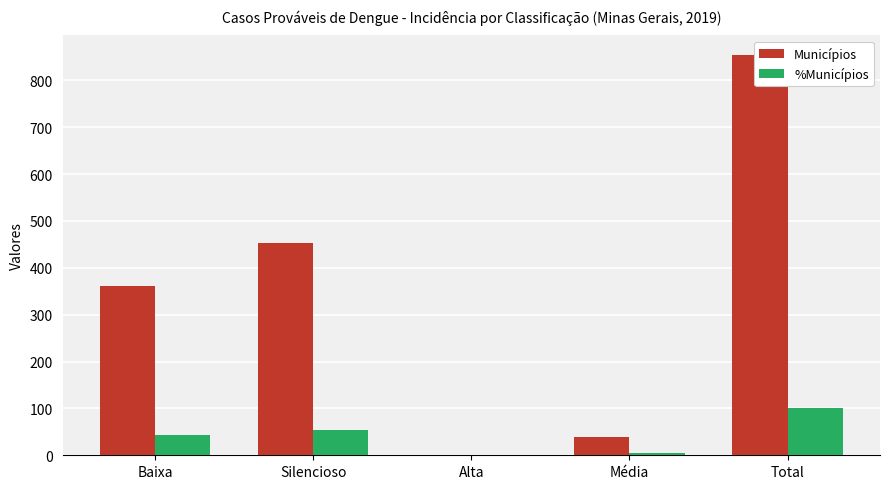

Reading right to left, list all the values displayed in this chart.

Municípios: 853.0	38.0	1.0	452.0	362.0
%Municípios: 100.0	4.5	0.1	53.0	42.4